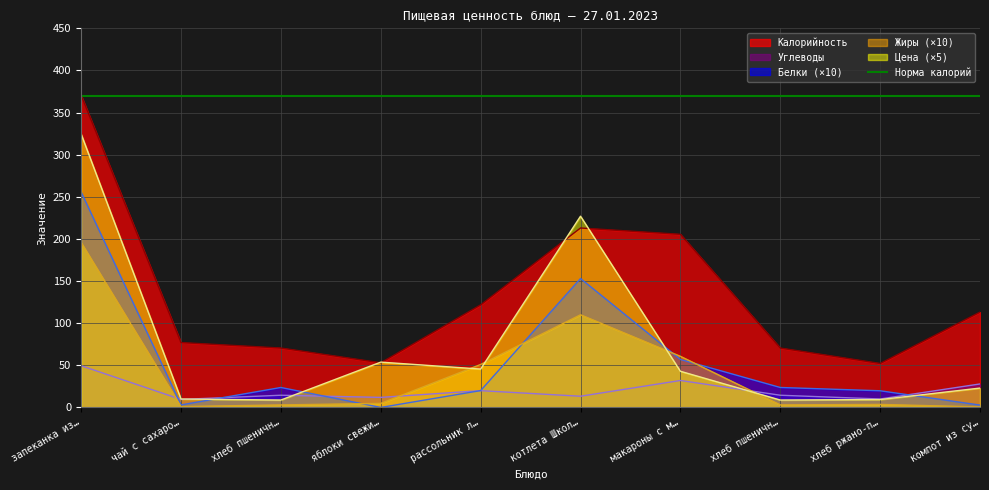

Where does the Жиры series first go above 4?

запеканка из…